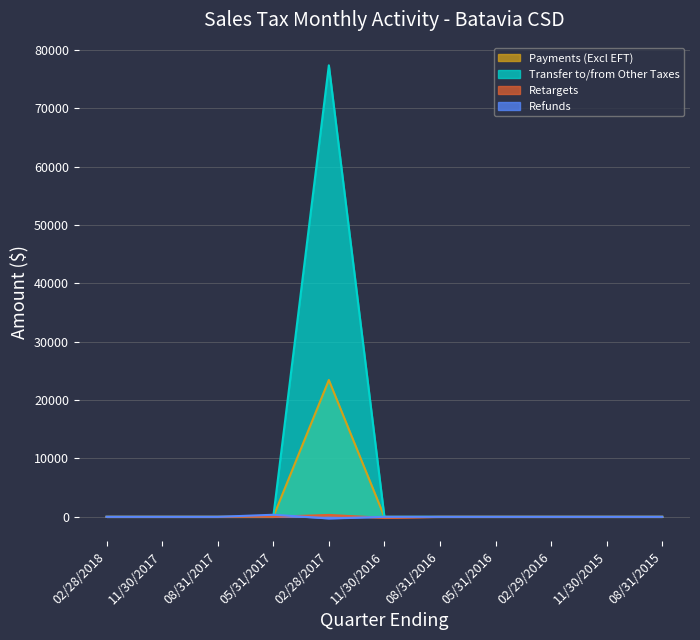

Does the chart display data point markers on the line(s)?

No